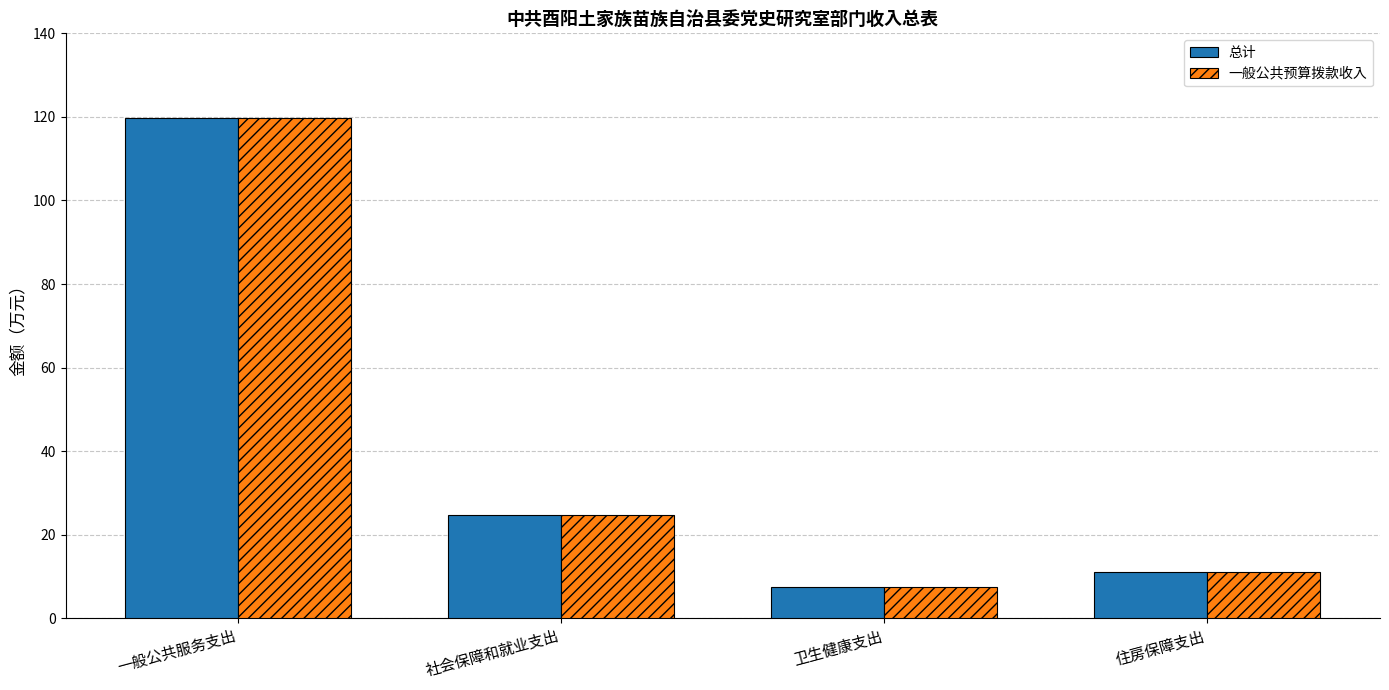

Does the chart contain any negative values?

No